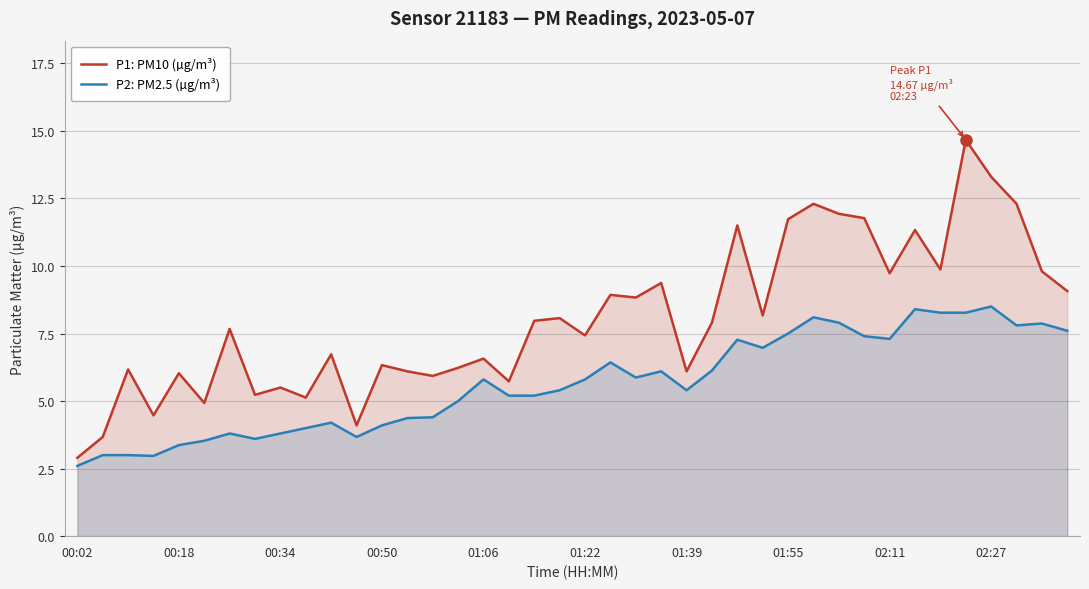

Which series has the widest spread of values?

P1: PM10 (µg/m³)